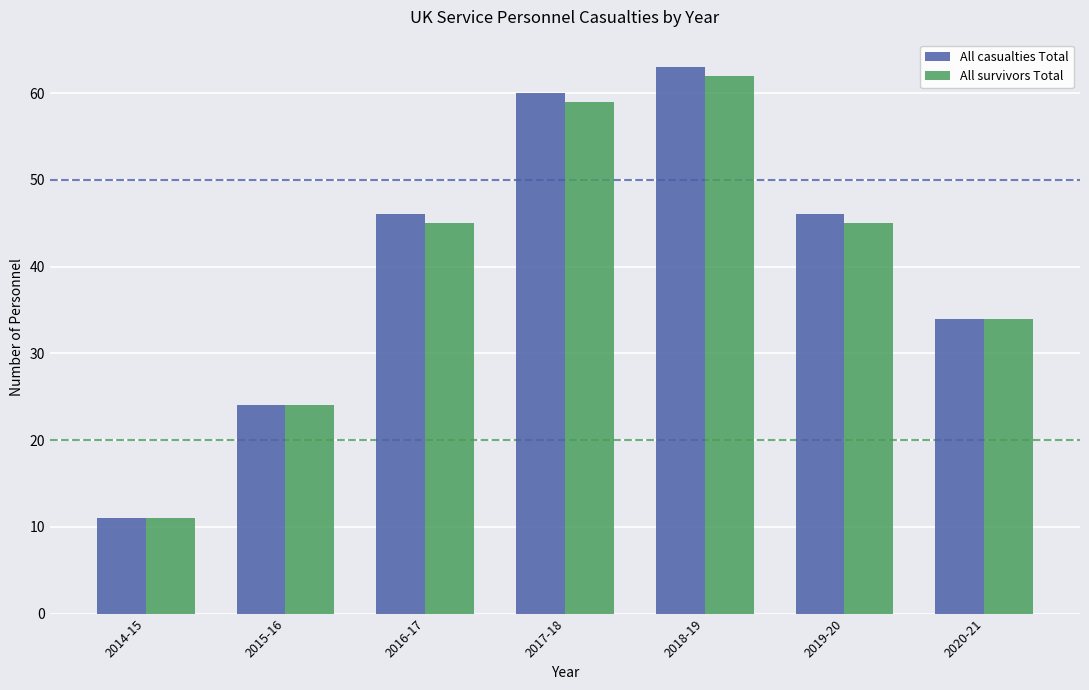

Reading left to right, transcribe all the data shown in this chart.

All casualties Total: 11	24	46	60	63	46	34
All survivors Total: 11	24	45	59	62	45	34